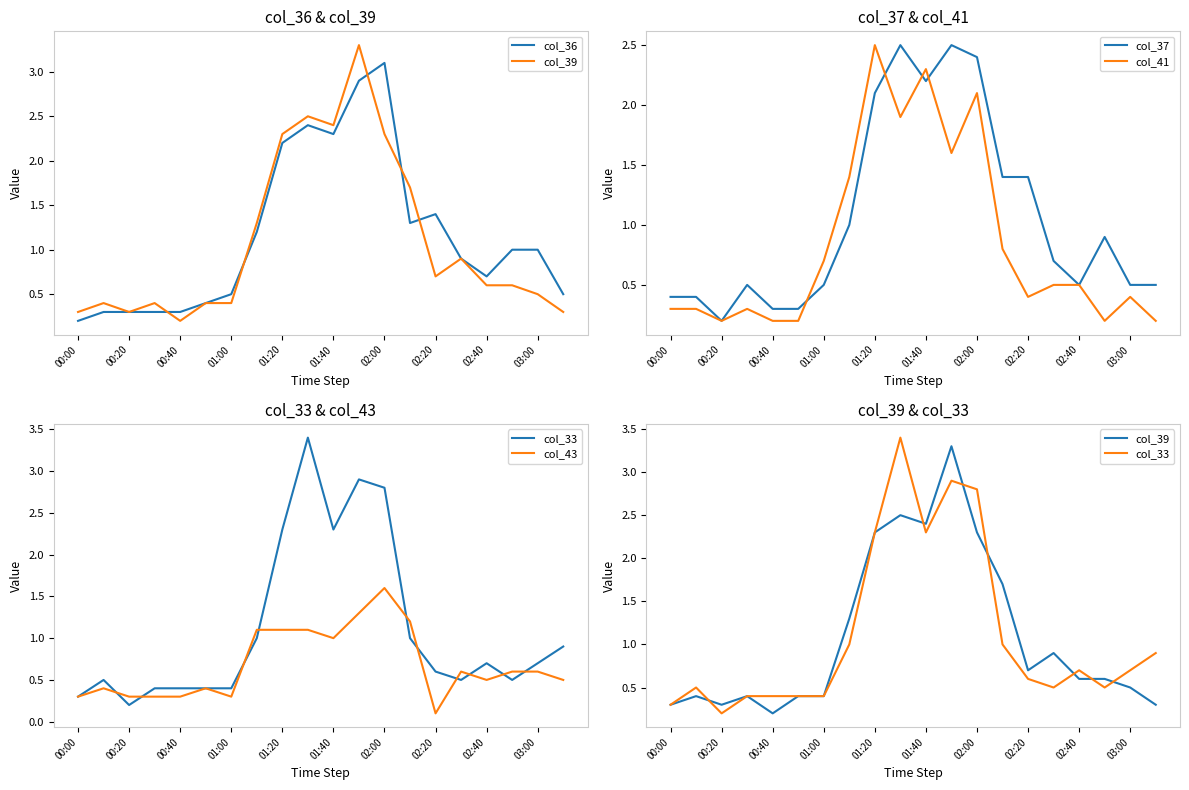

Rank the series by their maximum value, from lowest to highest.

col_43, col_37, col_41, col_36, col_39, col_33